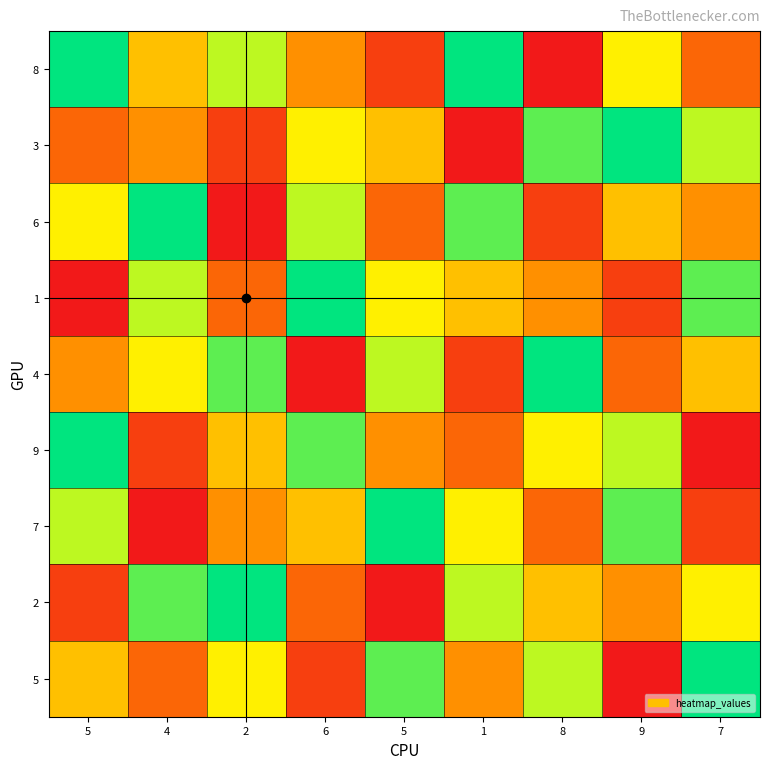

How many data points does each series have?

9